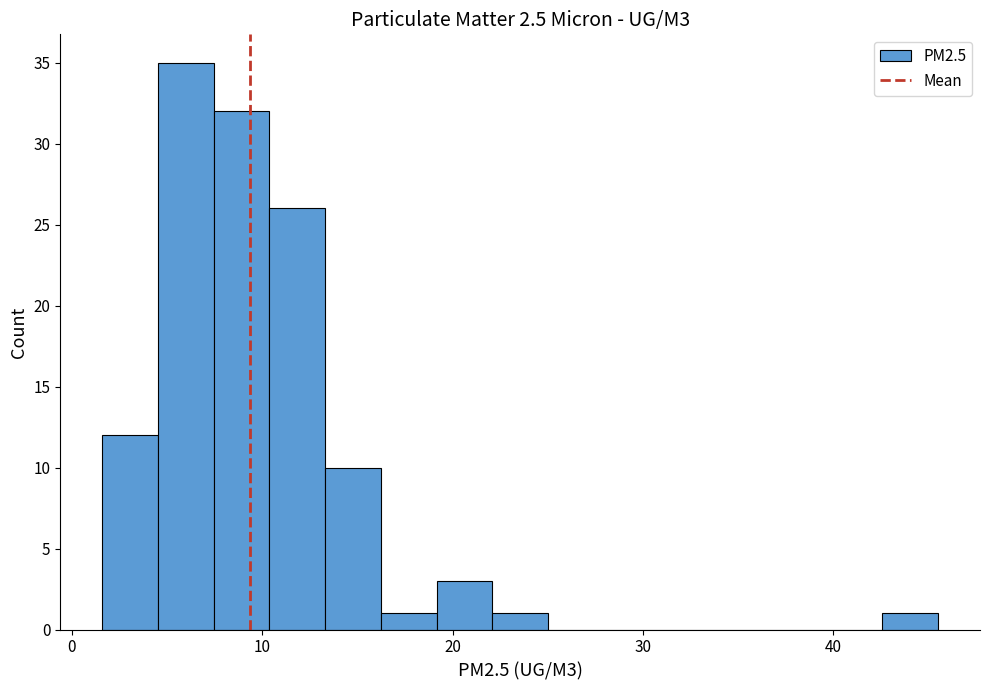

Read against the x-axis, roughly where is the centre of the tallest bar?

6